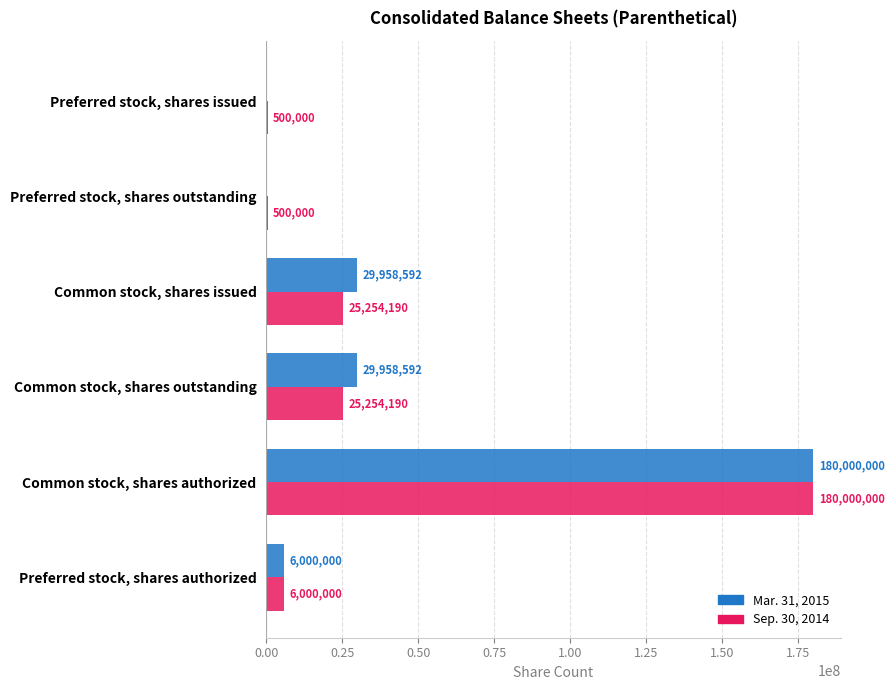

Is it true that Mar. 31, 2015 equals 0 at Preferred stock, shares outstanding?

True